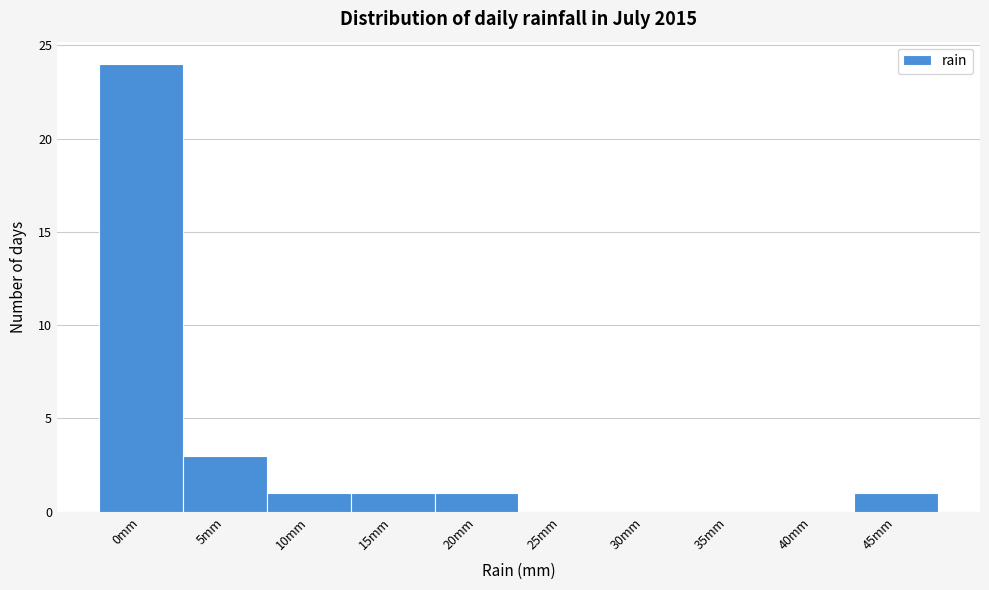

Reading left to right, list all the values displayed in this chart.

0mm=24	5mm=3	10mm=1	15mm=1	20mm=1	25mm=0	30mm=0	35mm=0	40mm=0	45mm=1